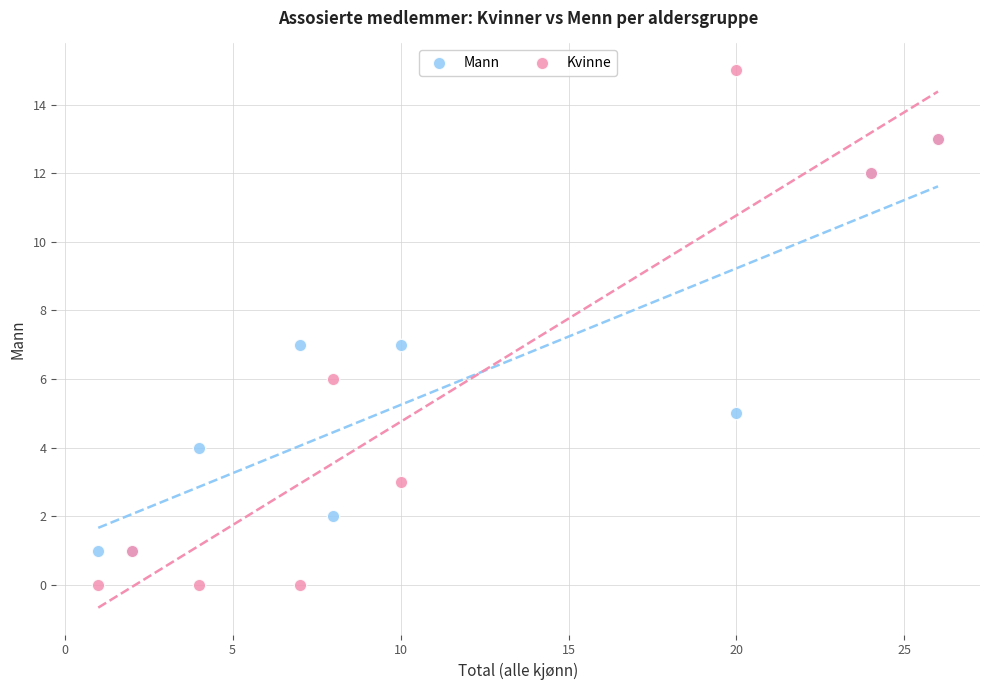

Which series reaches the maximum Y coordinate?

Kvinne